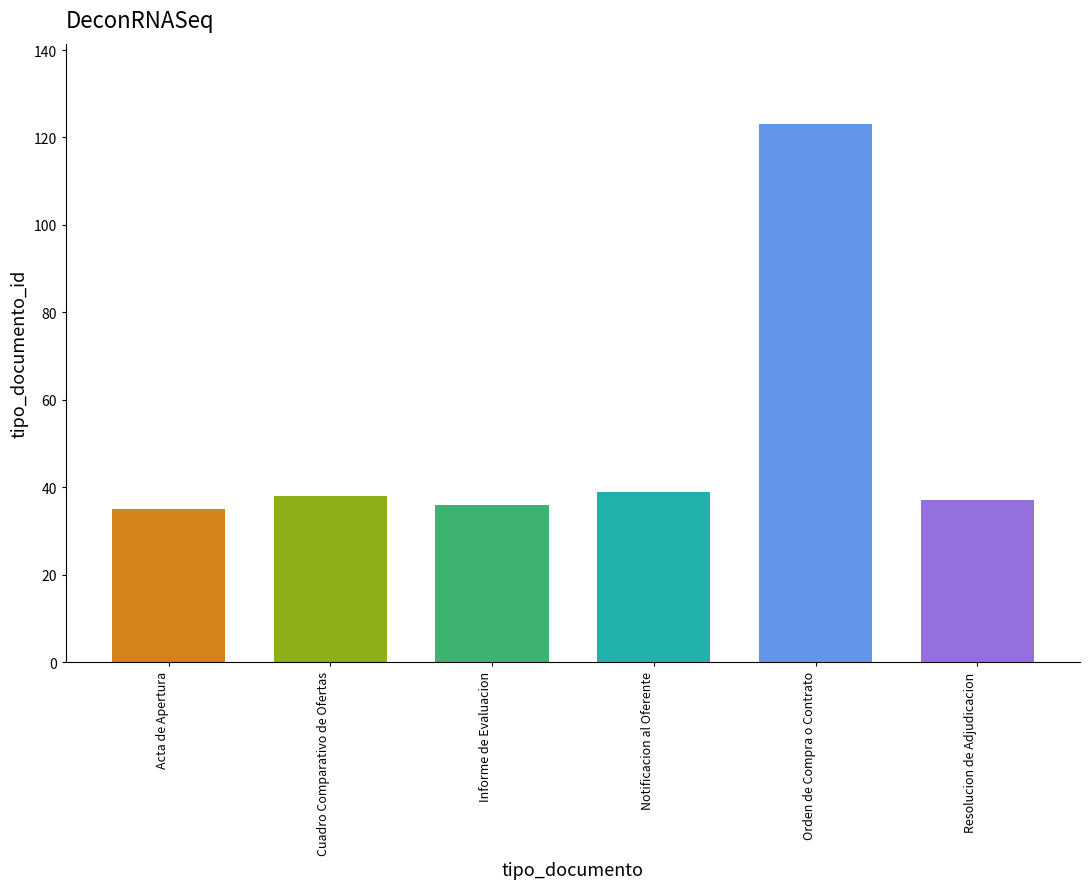

What is the value of the 4th bar from the left?

39